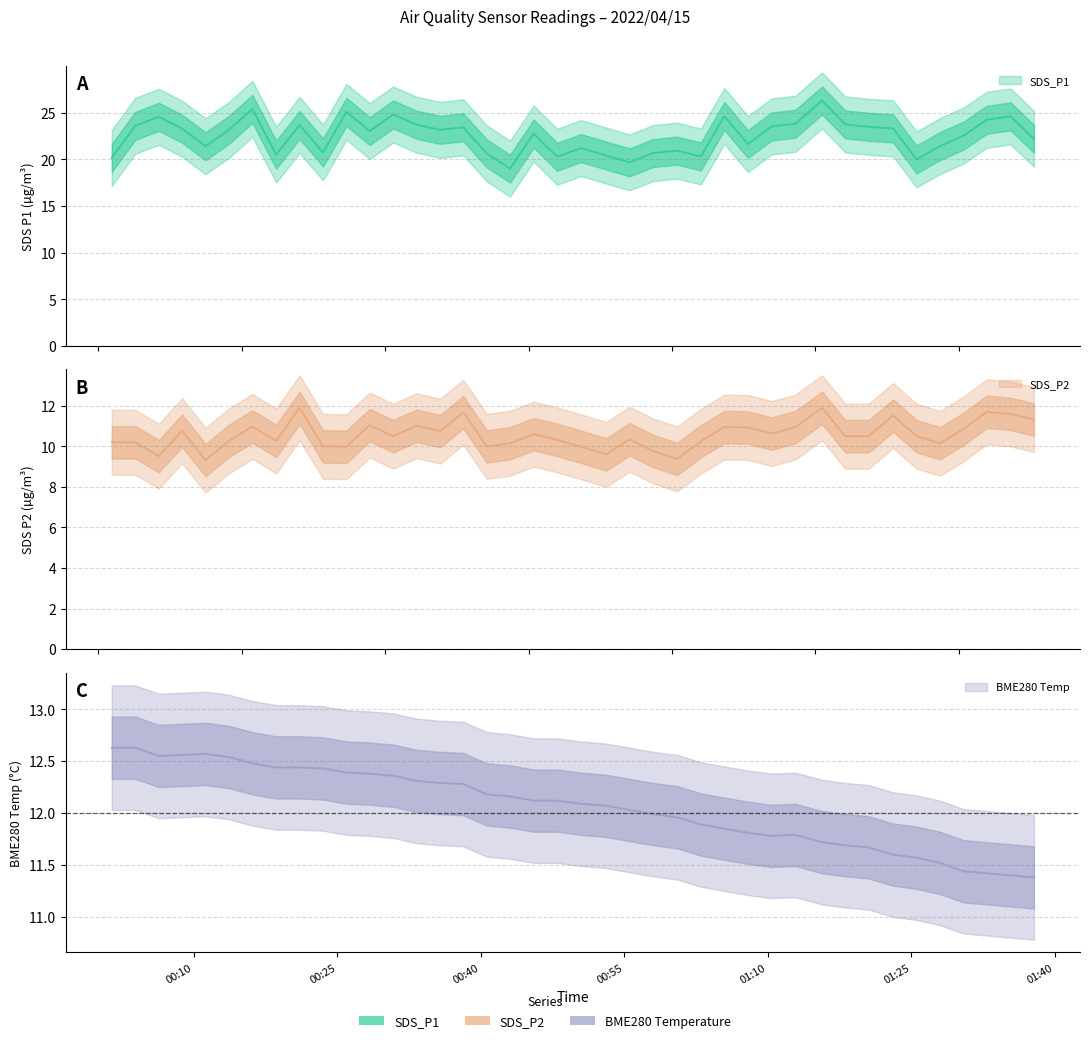

How many lines are shown in the chart?

3